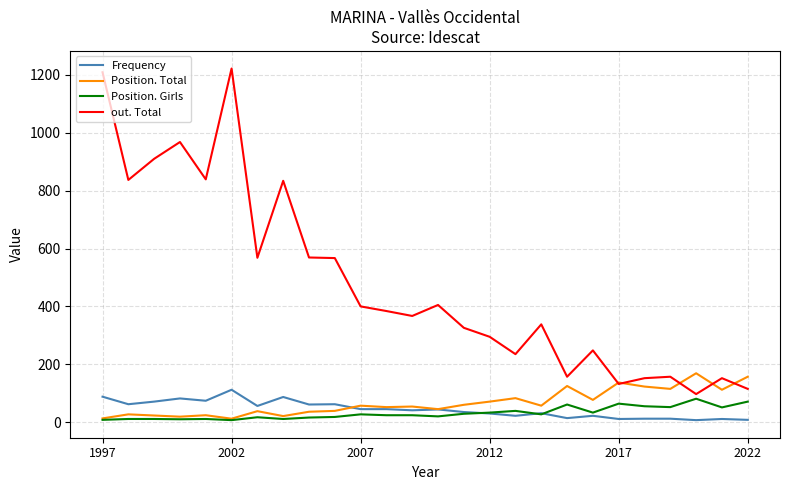

True or false: Frequency and out. Total intersect in this chart.

False